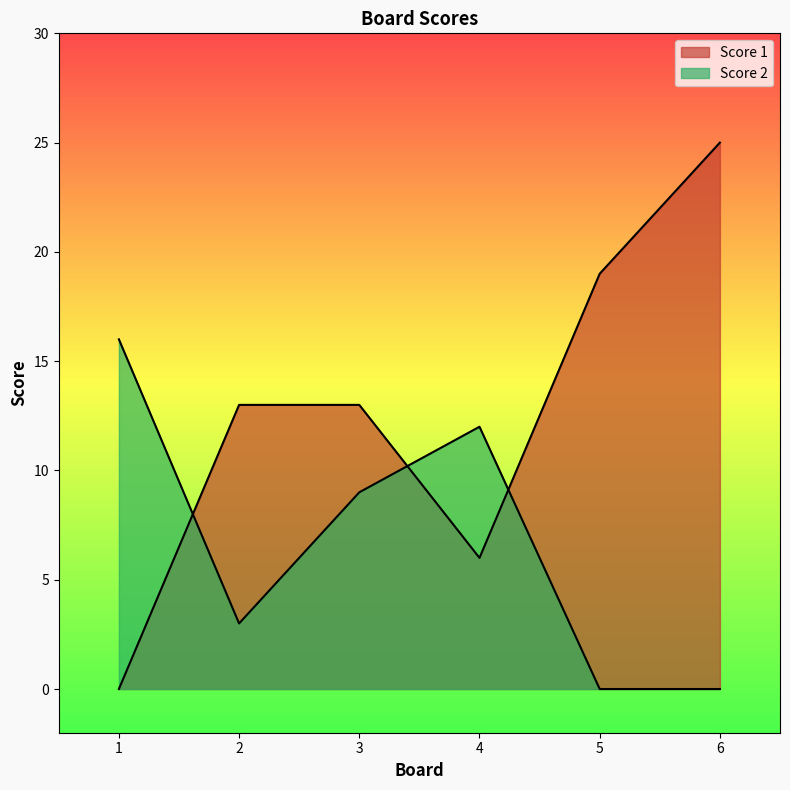

True or false: Score 2 has a value of 9 at 3.

True